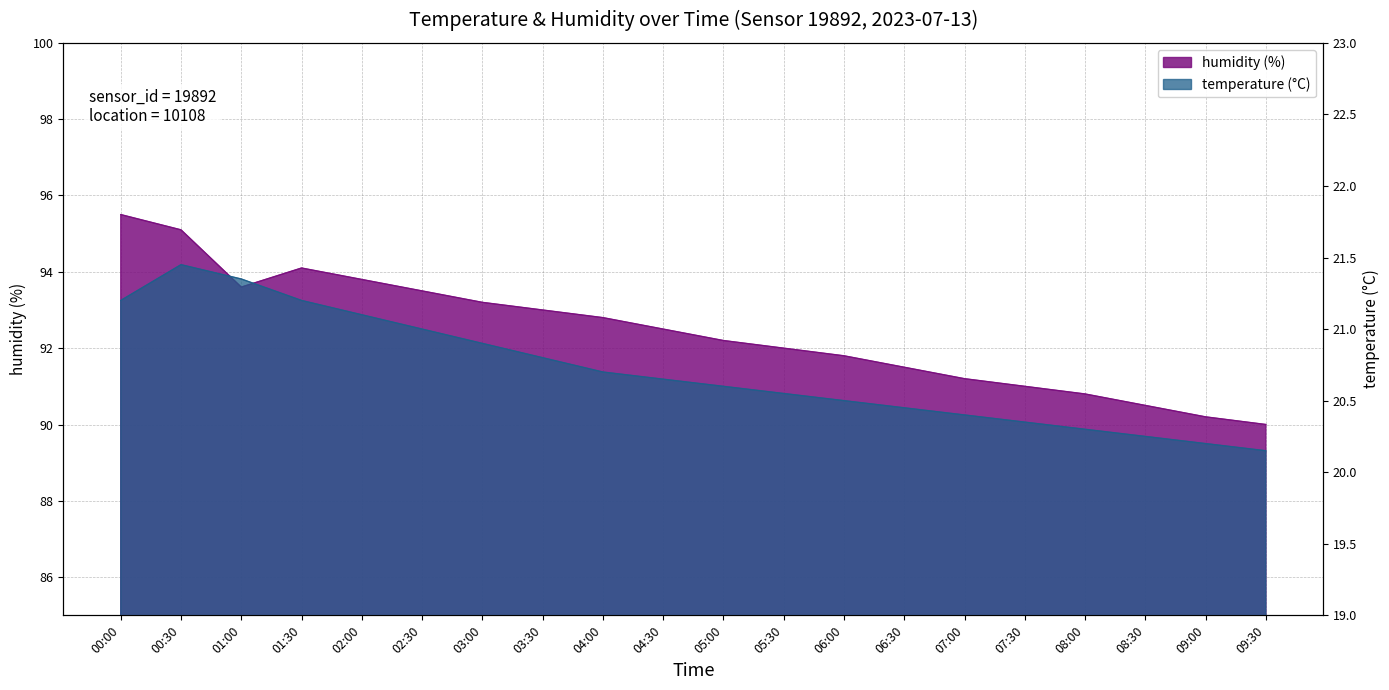

Where is the first local maximum for humidity?

01:30